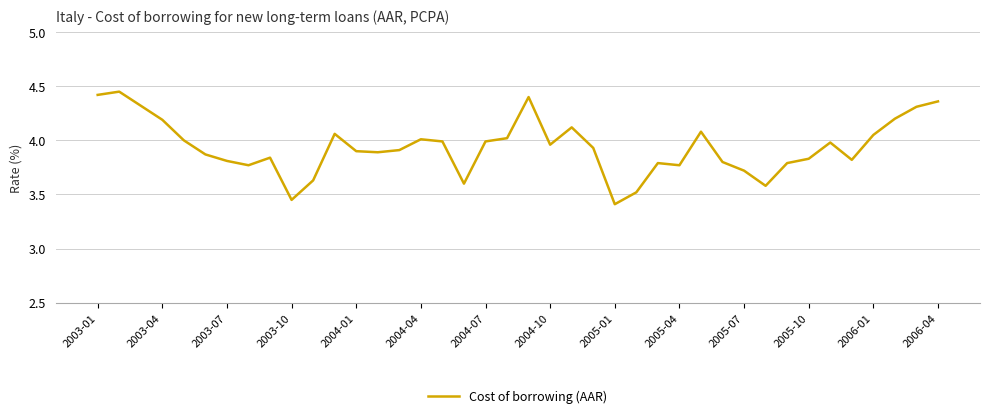

What is the smallest value displayed?

3.4